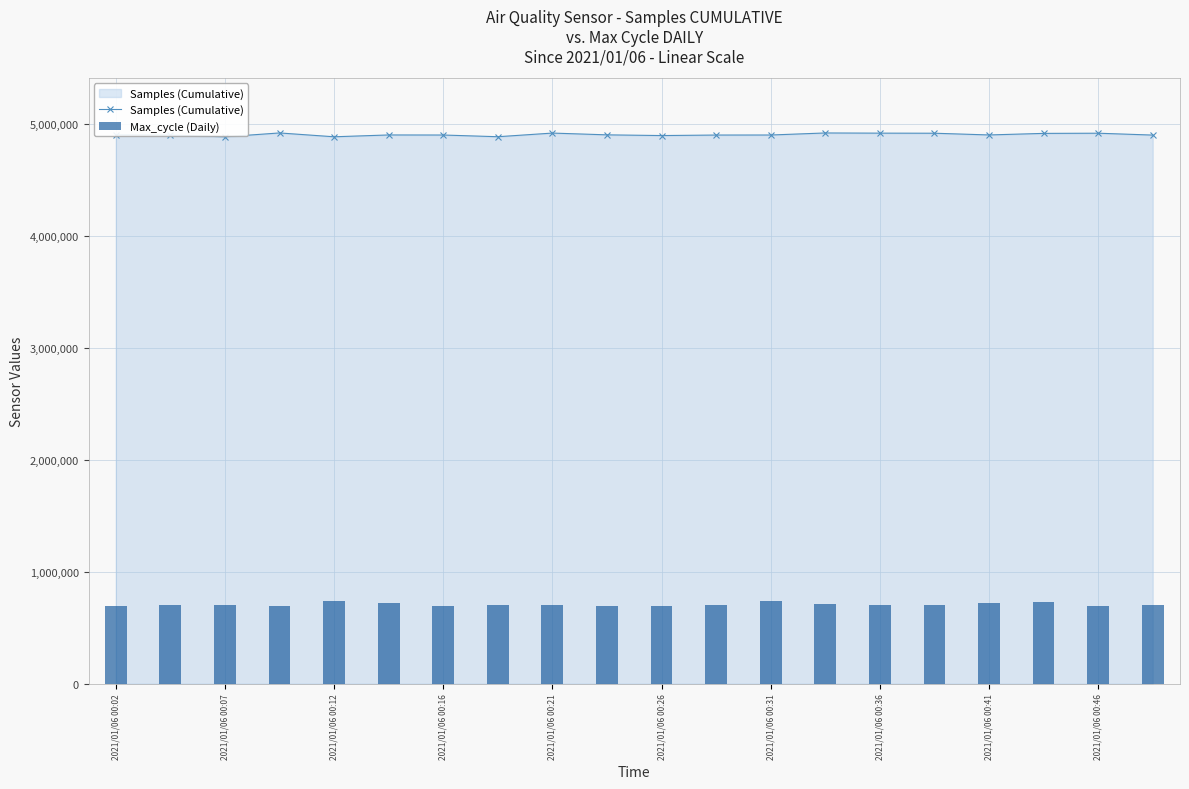

At which label is Samples (Cumulative) closest to 4905517?

2021/01/06 00:02